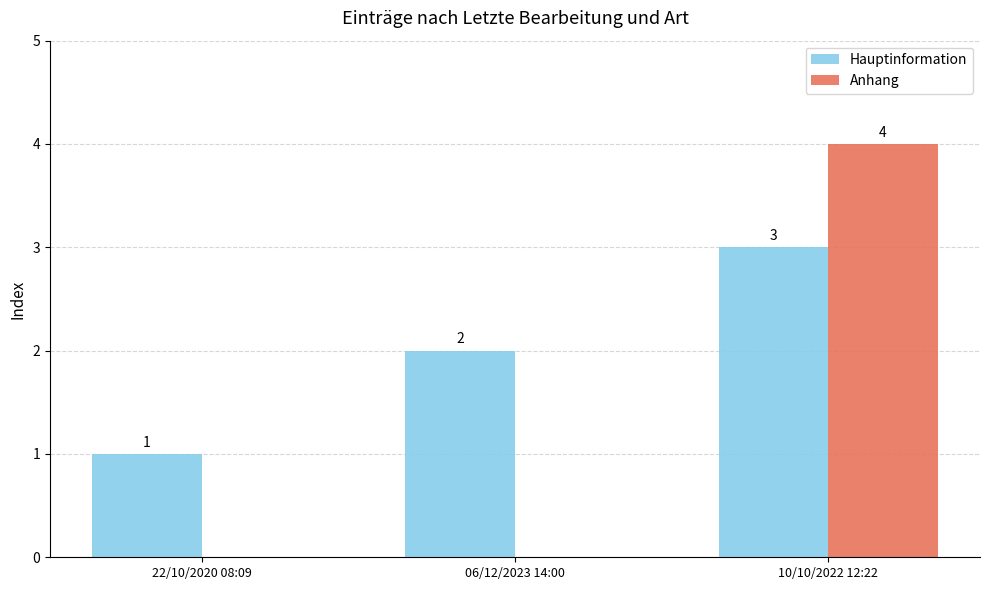

The Anhang series shows 2 at 22/10/2020 08:09. True or false?

False